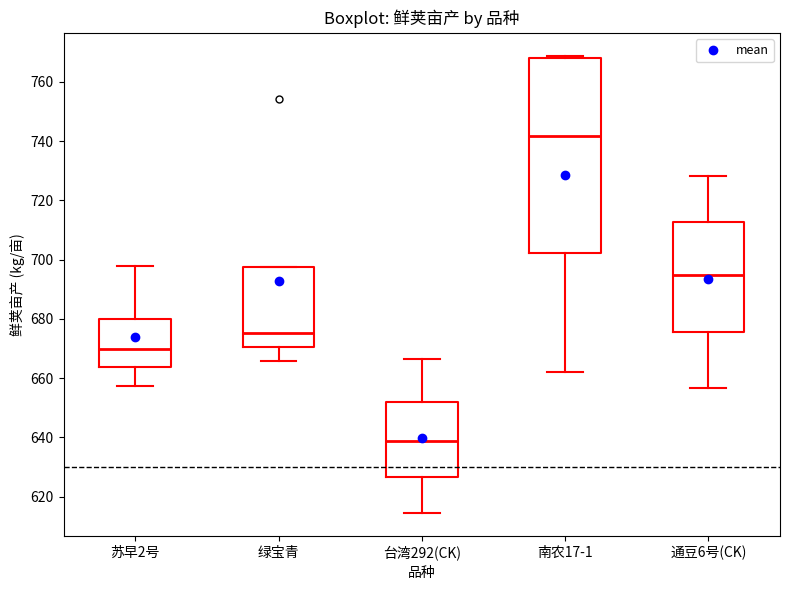

Which box's median line is the highest?

南农17-1